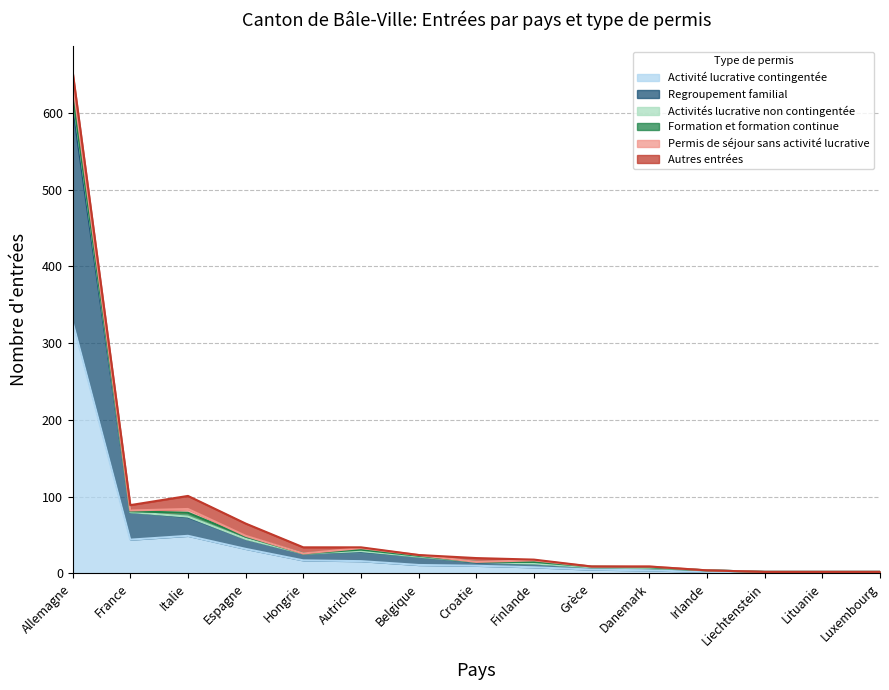

True or false: Activités lucrative non contingentée and Regroupement familial cross at least once.

False